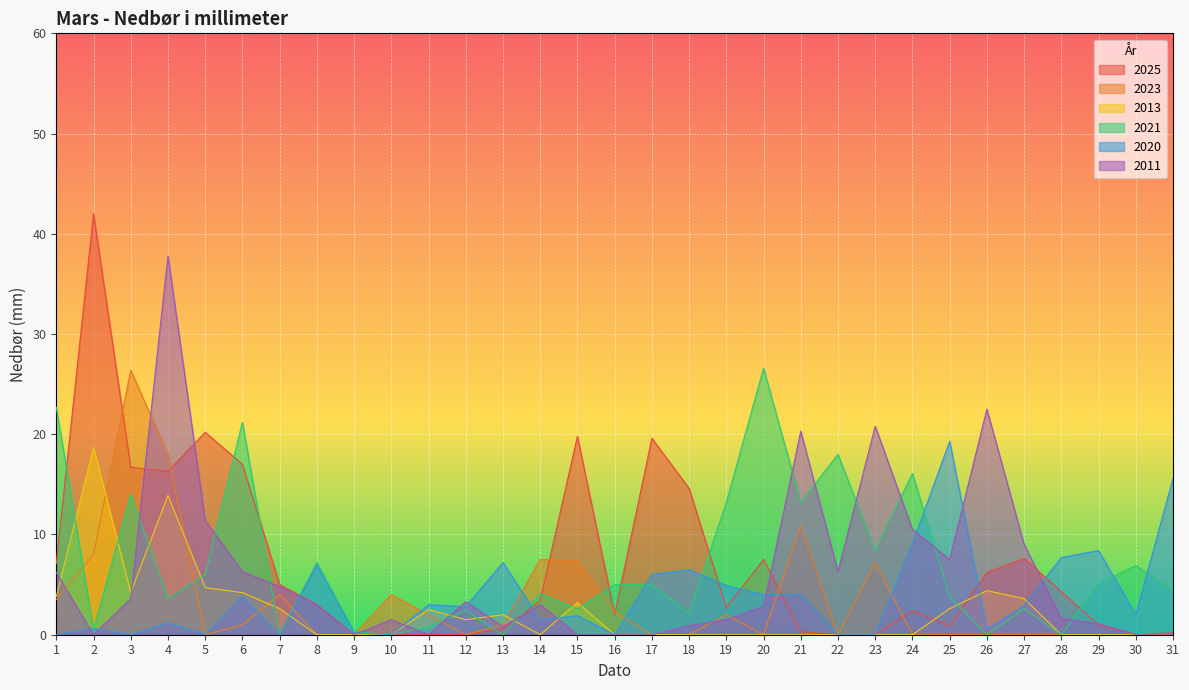

What value does the 2011 series have at 28?

1.6